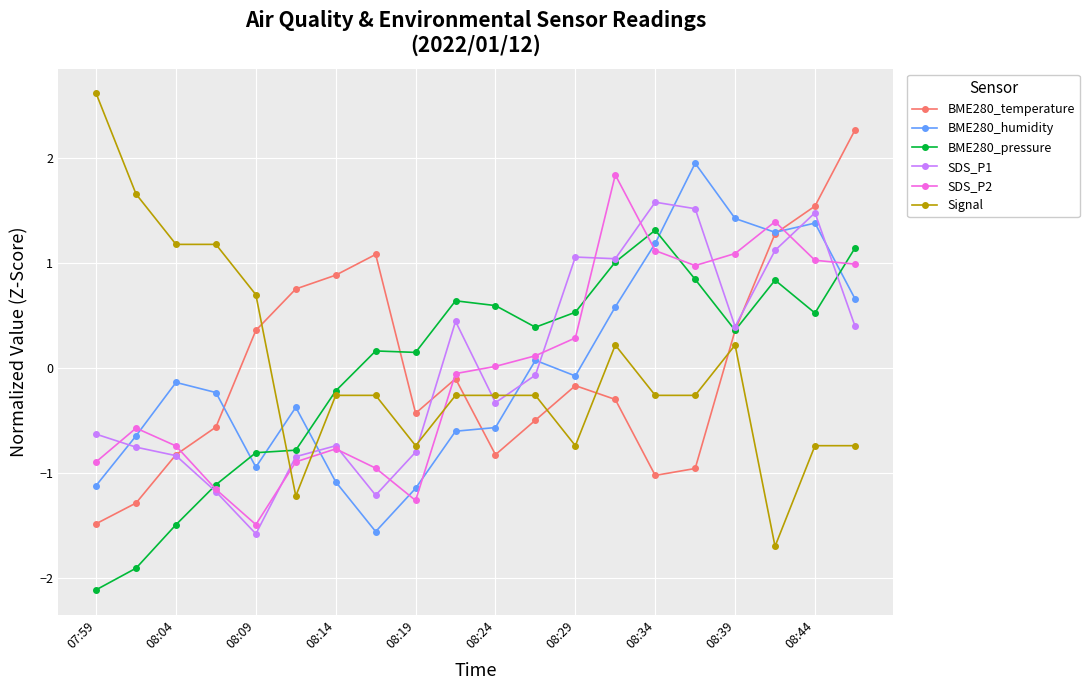

What is the minimum value for Signal?

-1.7